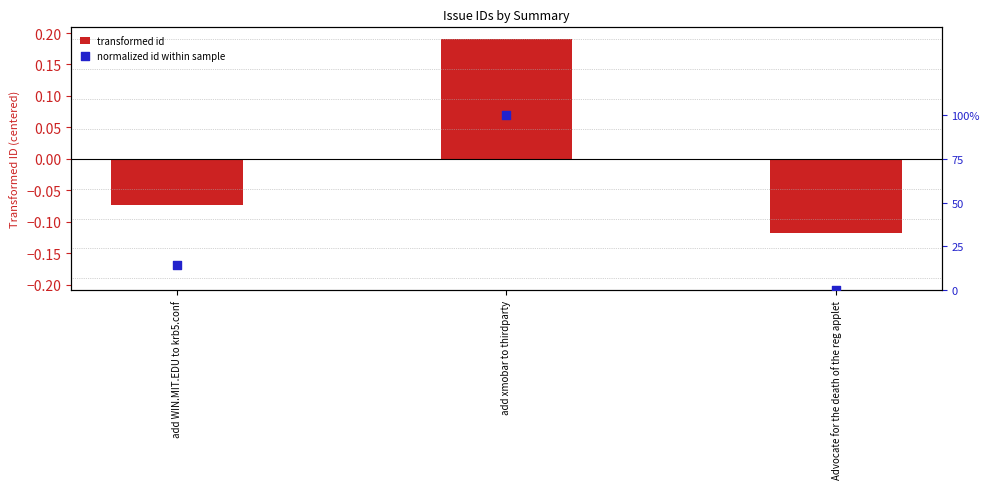

Which series contains the lowest Y value?

transformed id